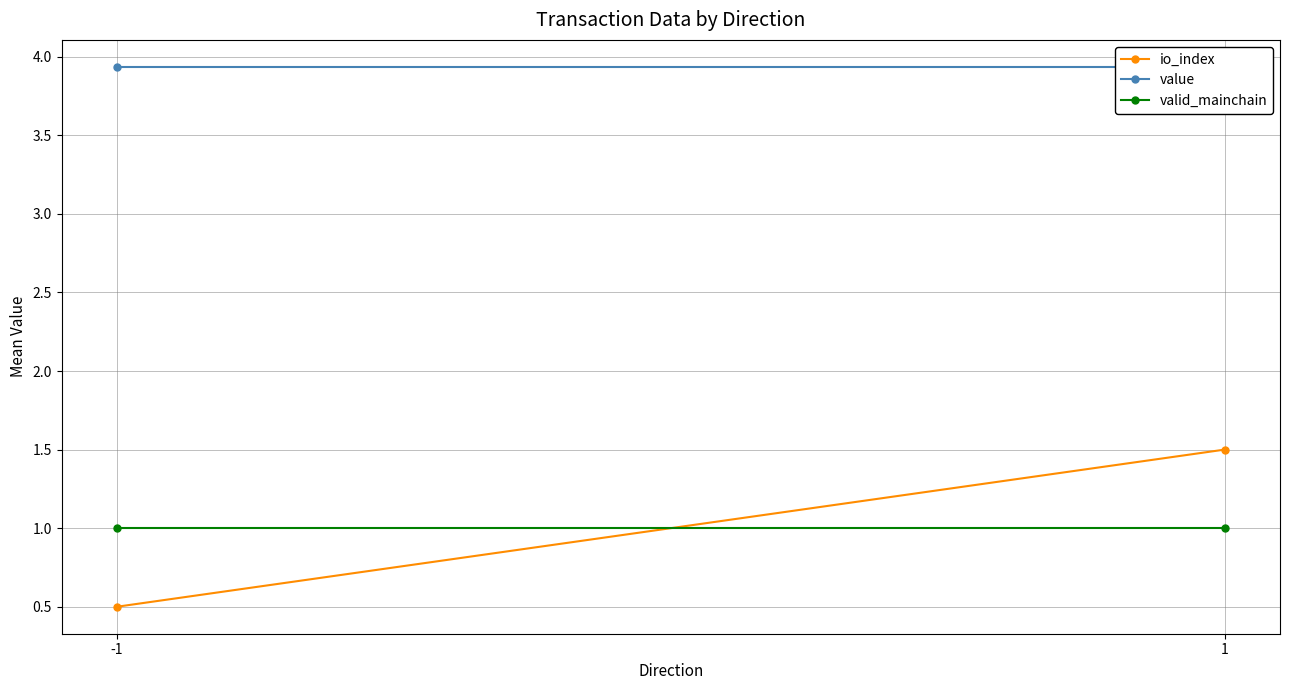

What are all the series names shown in the legend?

io_index, value, valid_mainchain